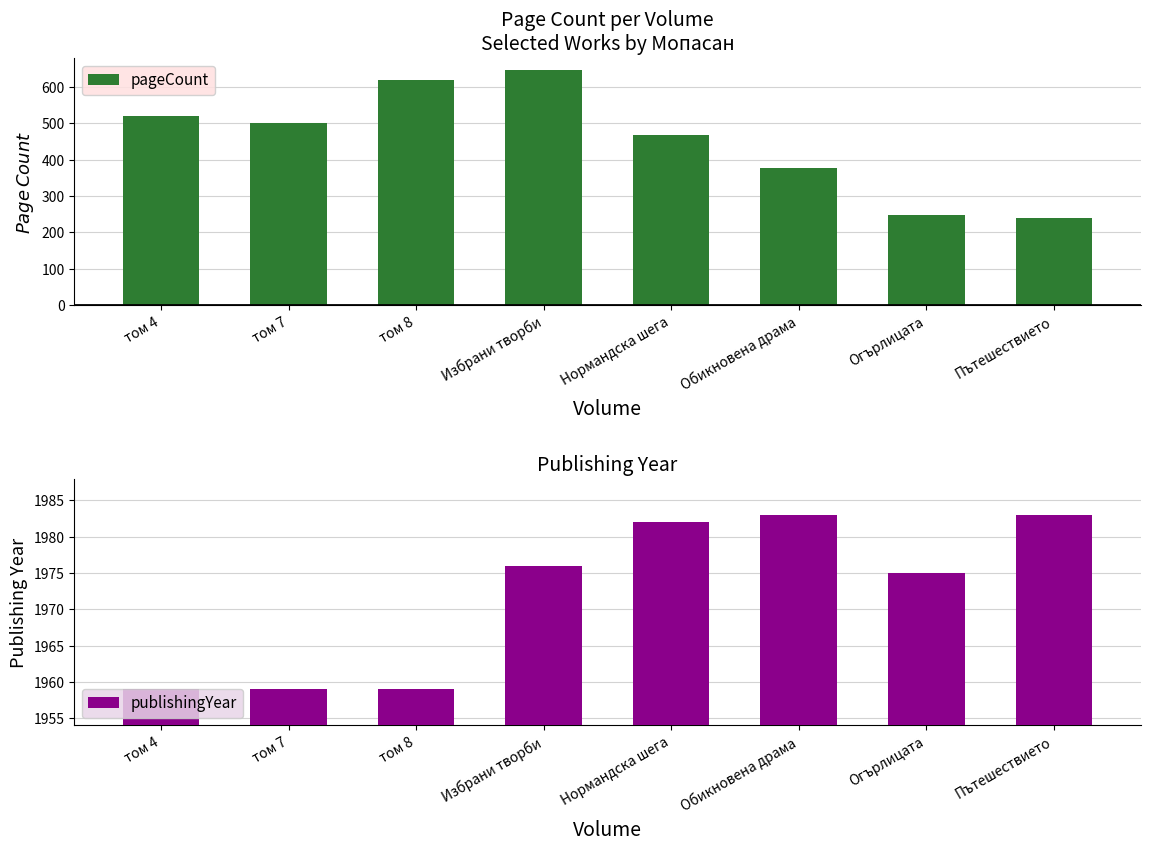

What is the difference between the second highest and second lowest values in the pageCount series?

372